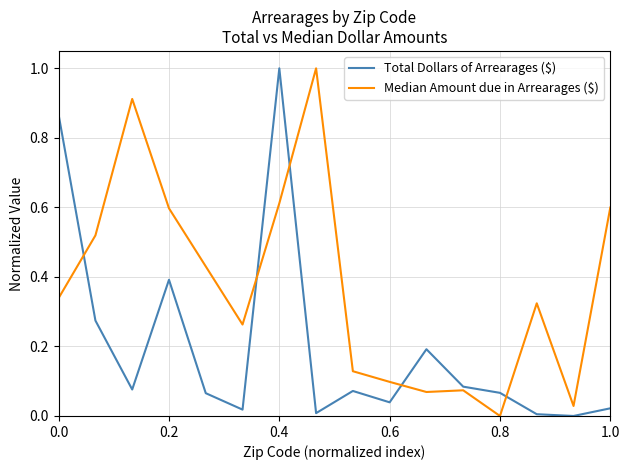

What is the maximum value shown in the chart?

1.0